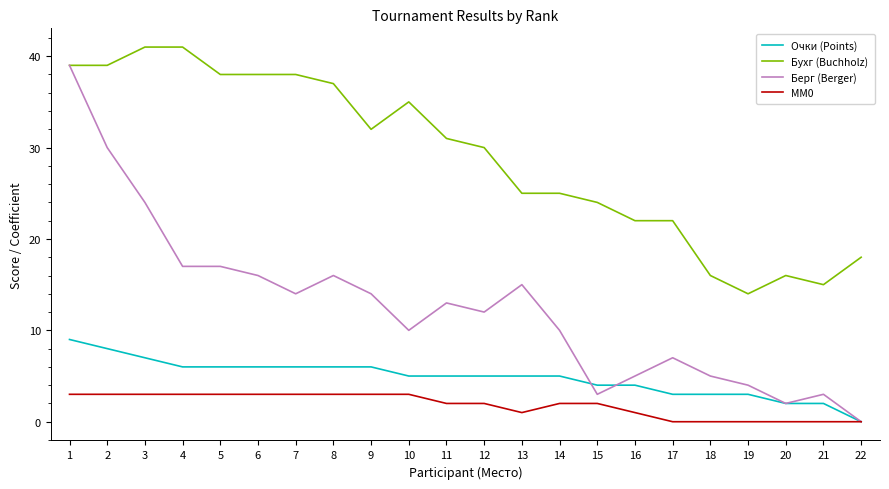

What is the difference between the Бухг (Buchholz) values at 3 and 1?

2